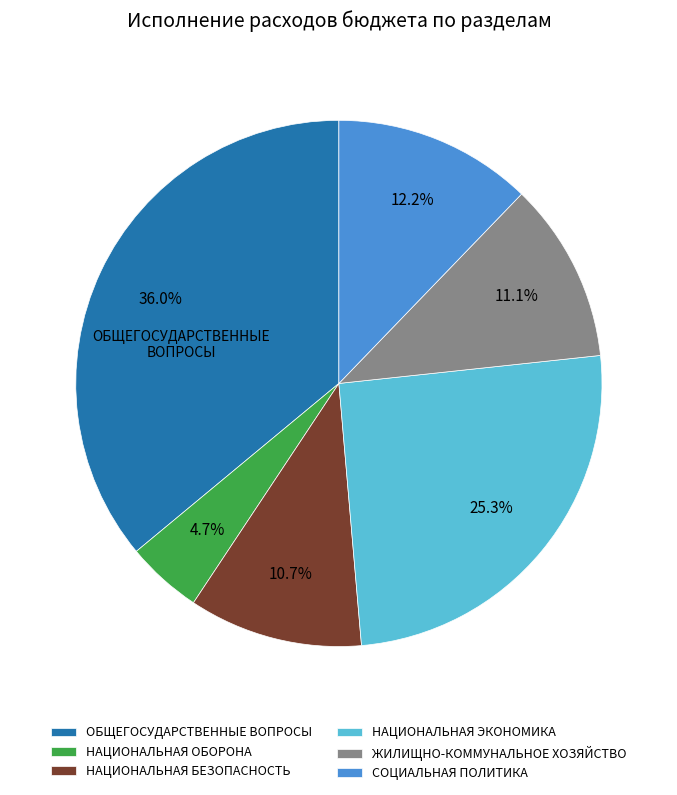

Is there a majority slice in this chart?

No